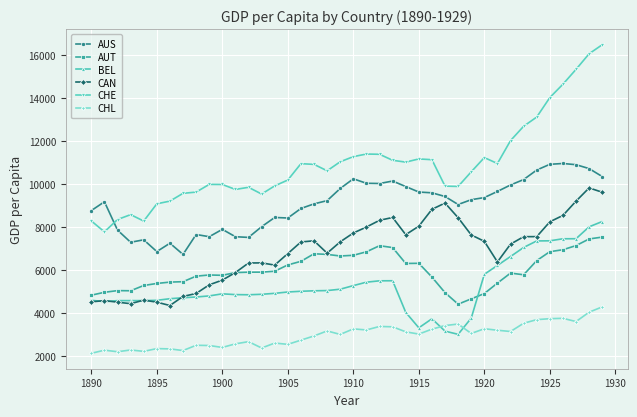

What is the sum of all CHL values?

118772.8